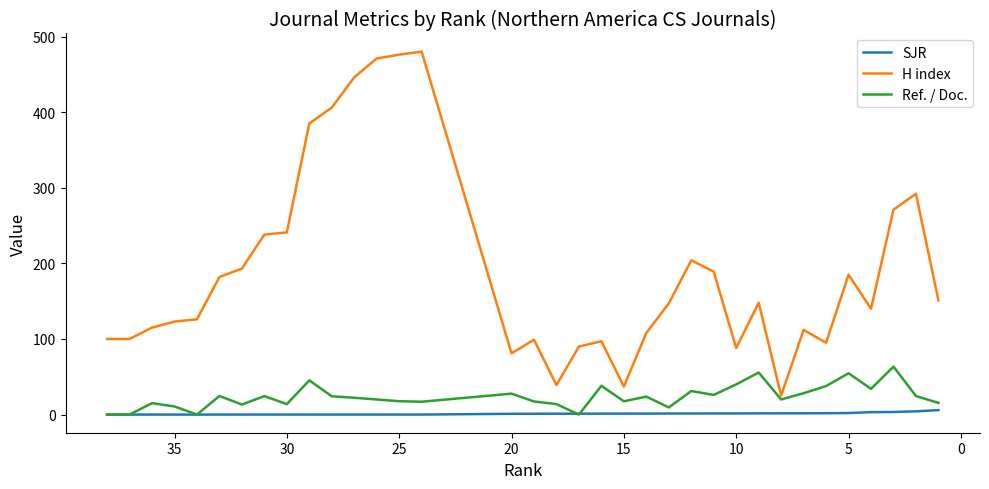

What is the average value of the Ref. / Doc. series?

23.6